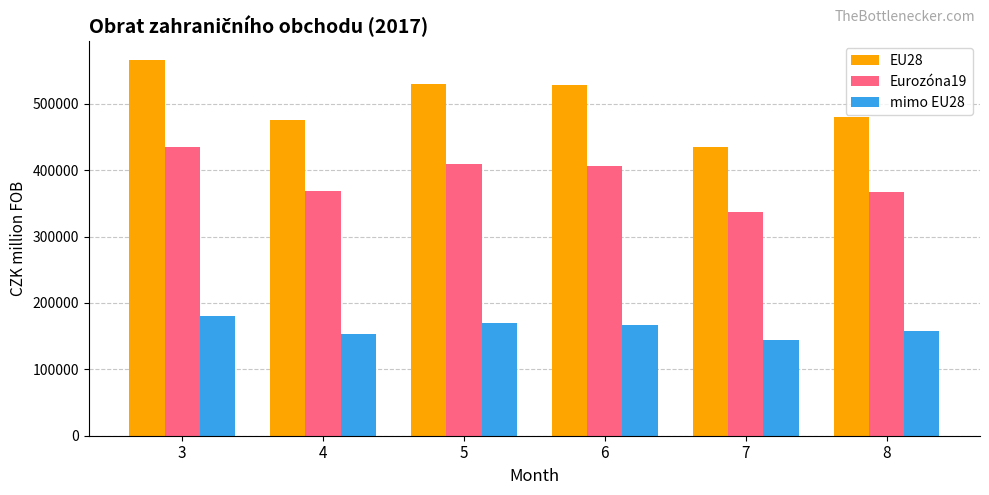

What is the approximate value of EU28 at 7, to the nearest 10?

434620